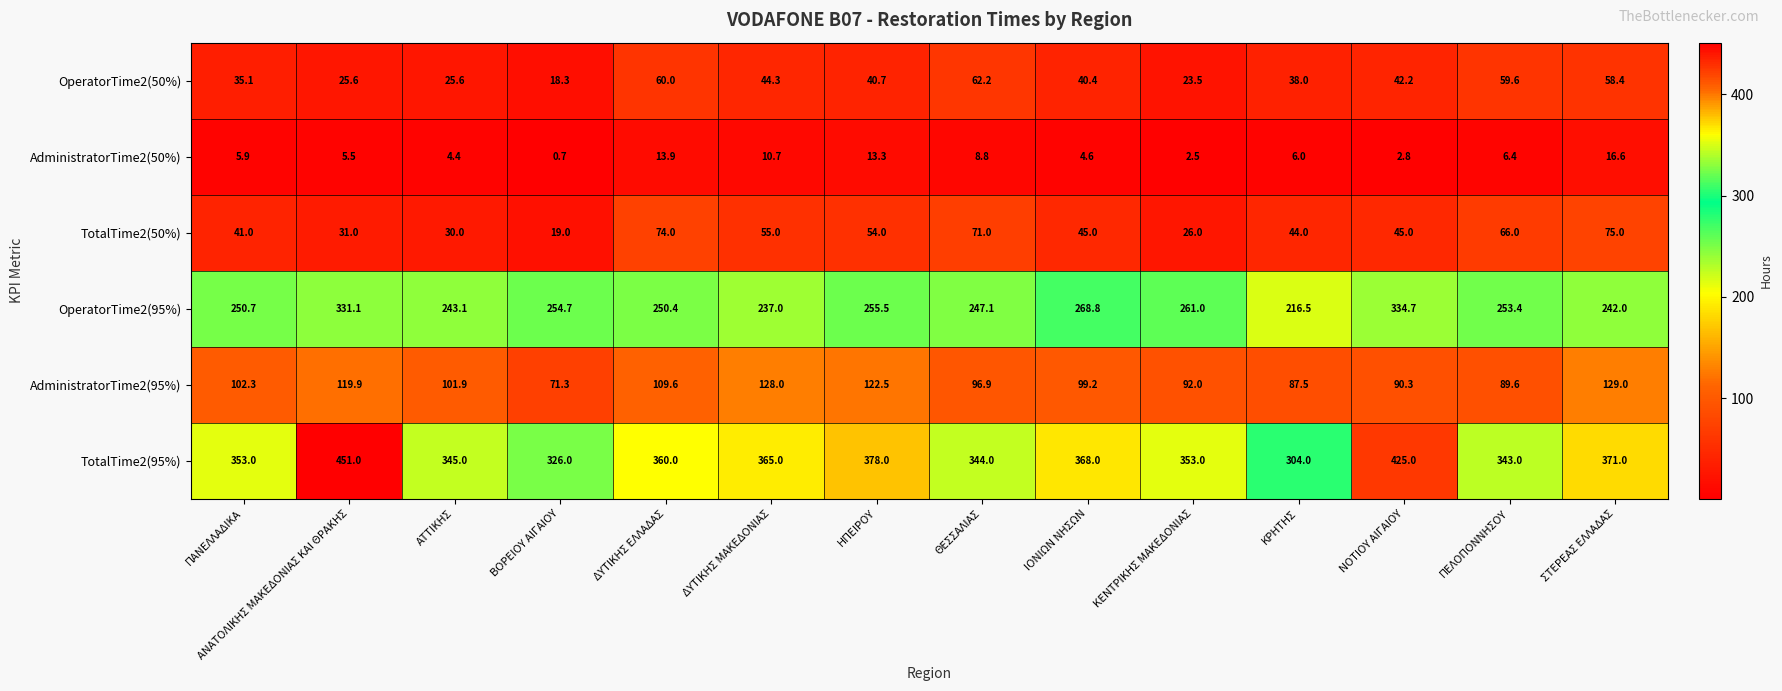

What is the difference between the highest and lowest values at ΔΥΤΙΚΗΣ ΕΛΛΑΔΑΣ?

346.1